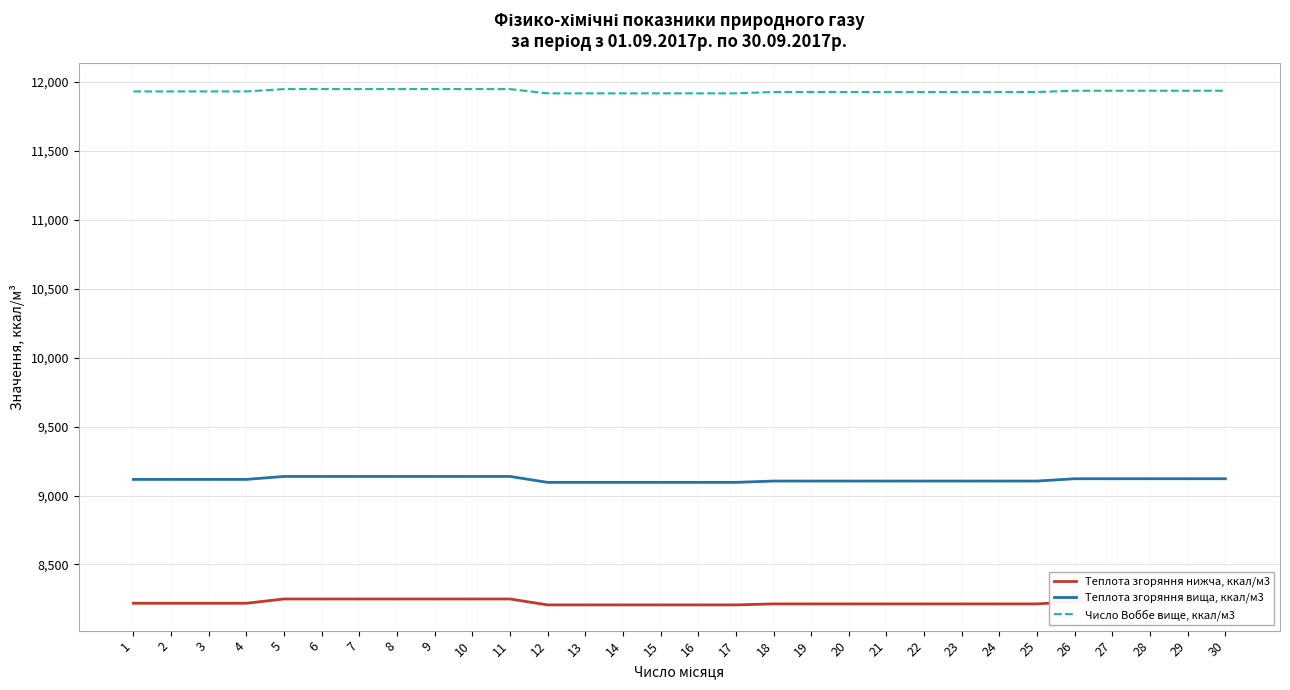

At 23, list the series in order from largest to smallest.

Число Воббе вище, ккал/м3, Теплота згоряння вища, ккал/м3, Теплота згоряння нижча, ккал/м3